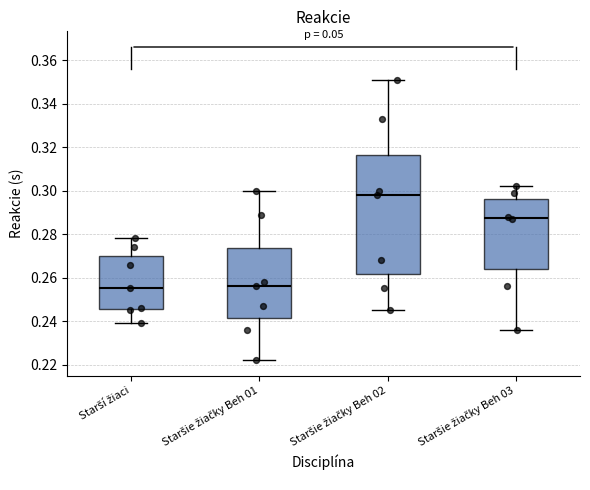

Comparing the boxes themselves (not the whiskers), which one is the tallest?

Staršie žiačky Beh 02